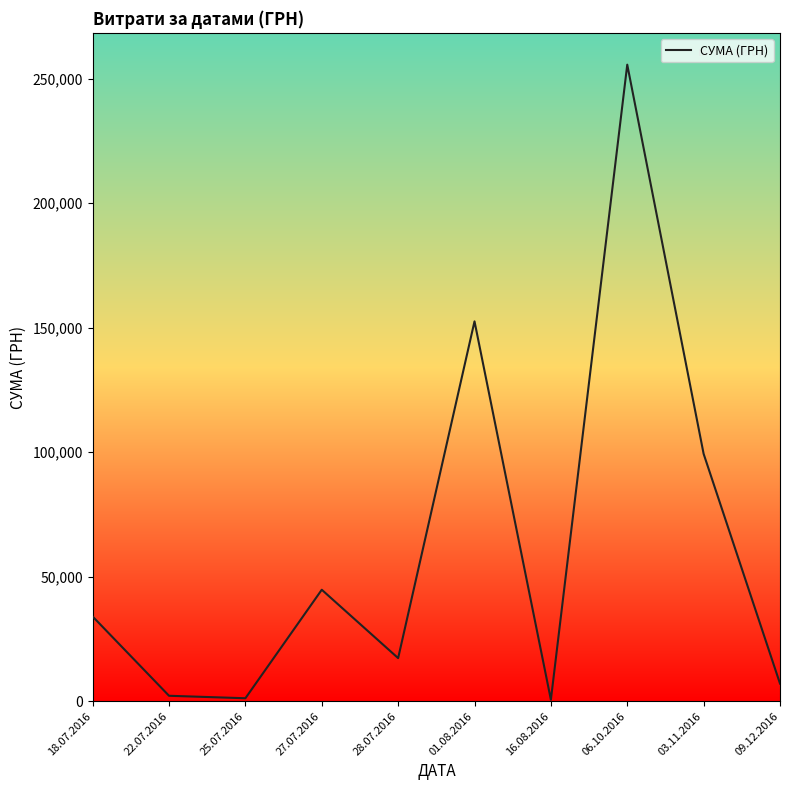

Where is the data nearest to the value 128075?

01.08.2016